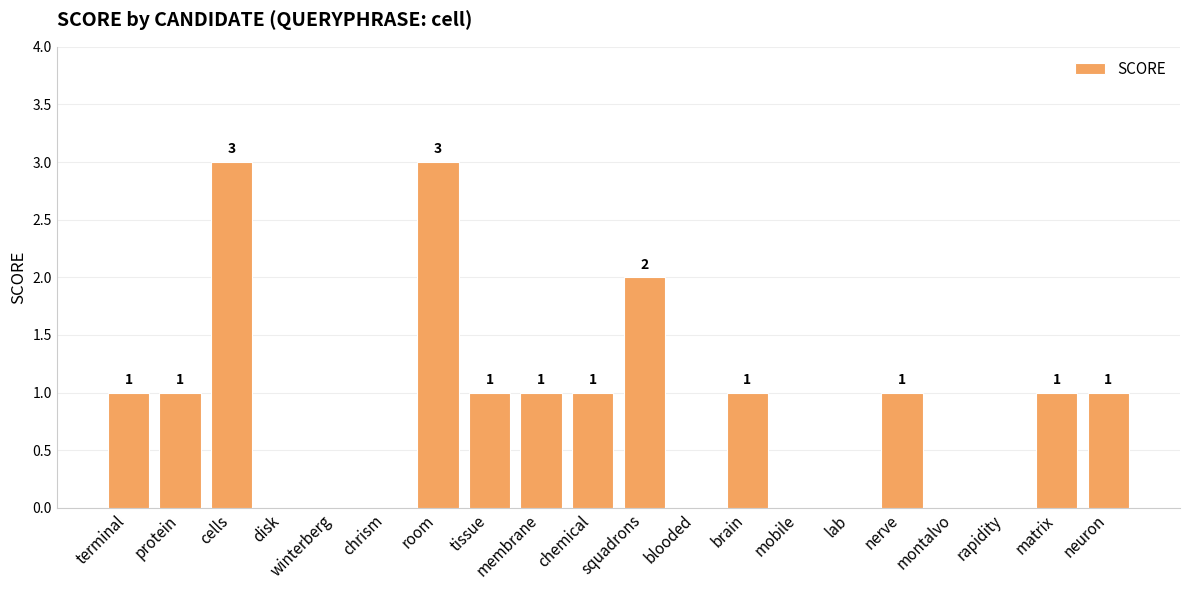

What is the greatest value displayed?

3